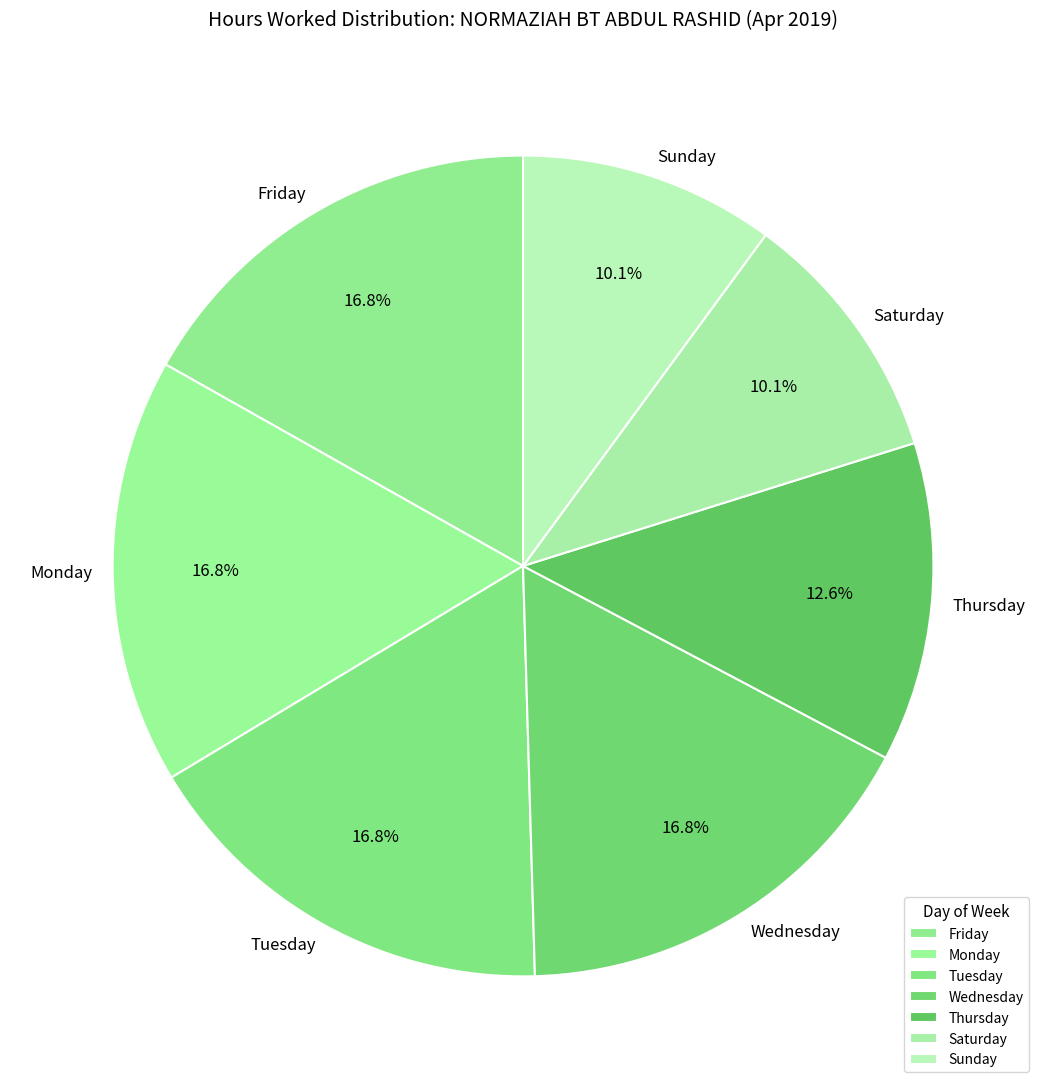

What percentage is NOT represented by Wednesday?

83.2%